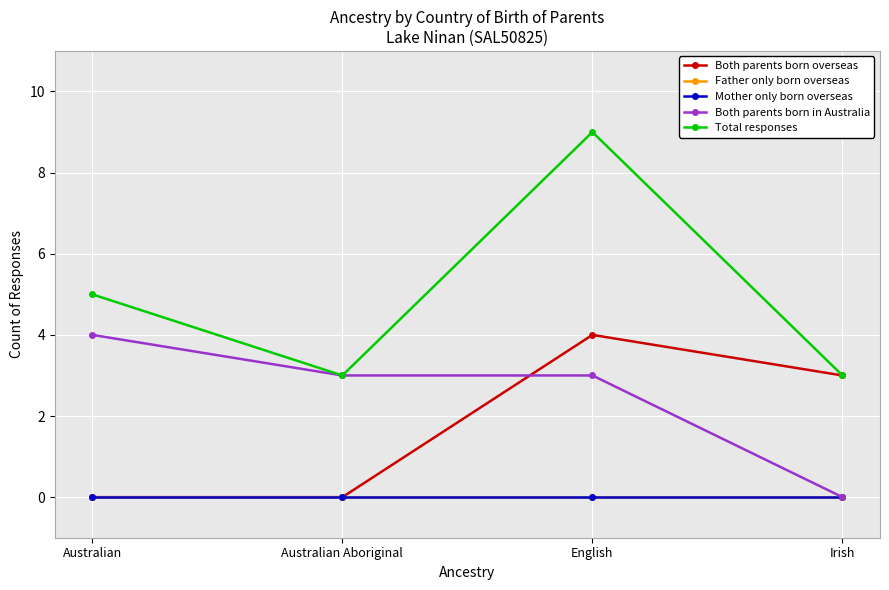

Does the chart have visible grid lines?

Yes